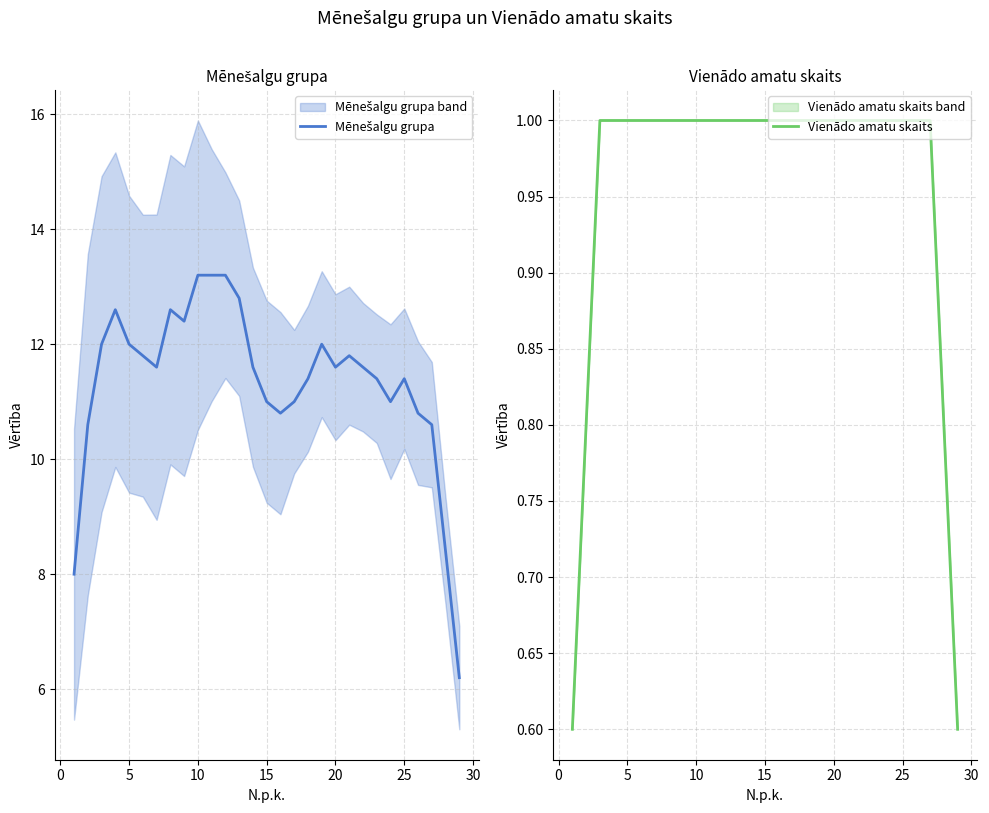

What is the minimum value shown in the chart?

0.6